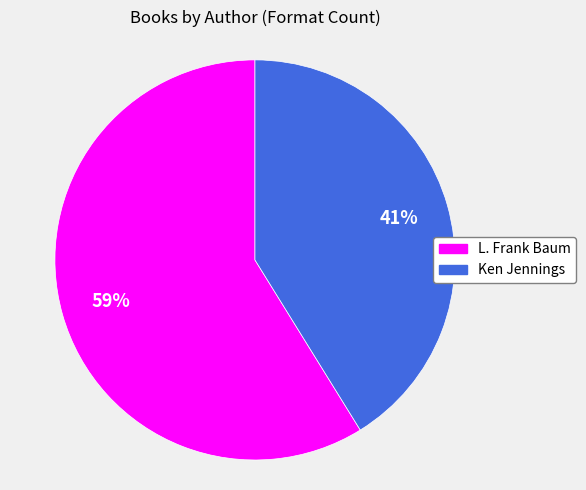

To the nearest percent, what is the difference between the largest and smallest slice percentages?

18%